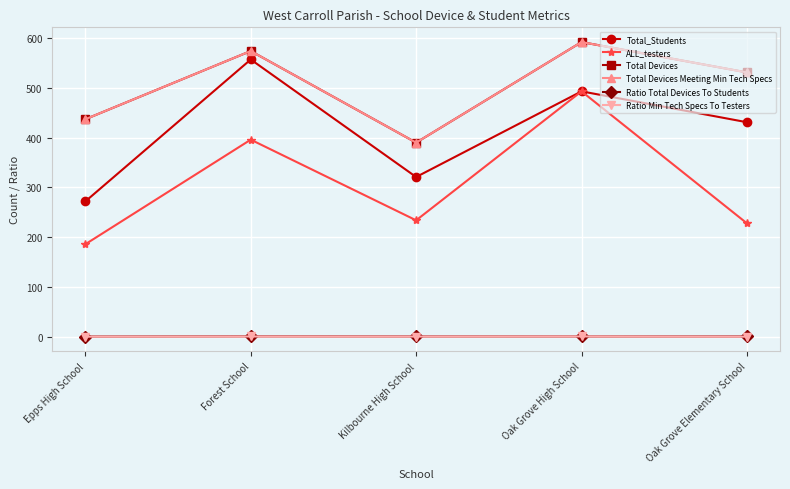

What is the label of the 2nd point from the left?

Forest School